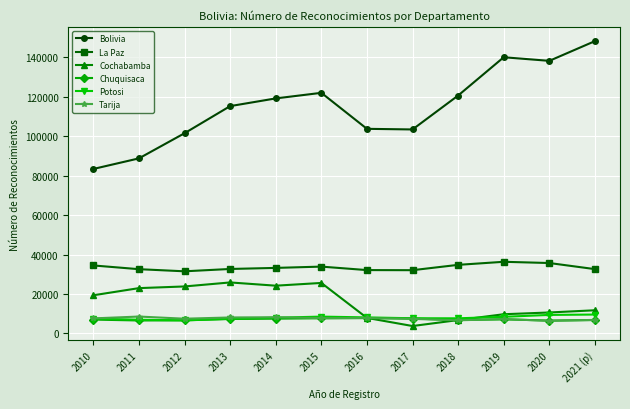

How many distinct data groups are displayed?

6